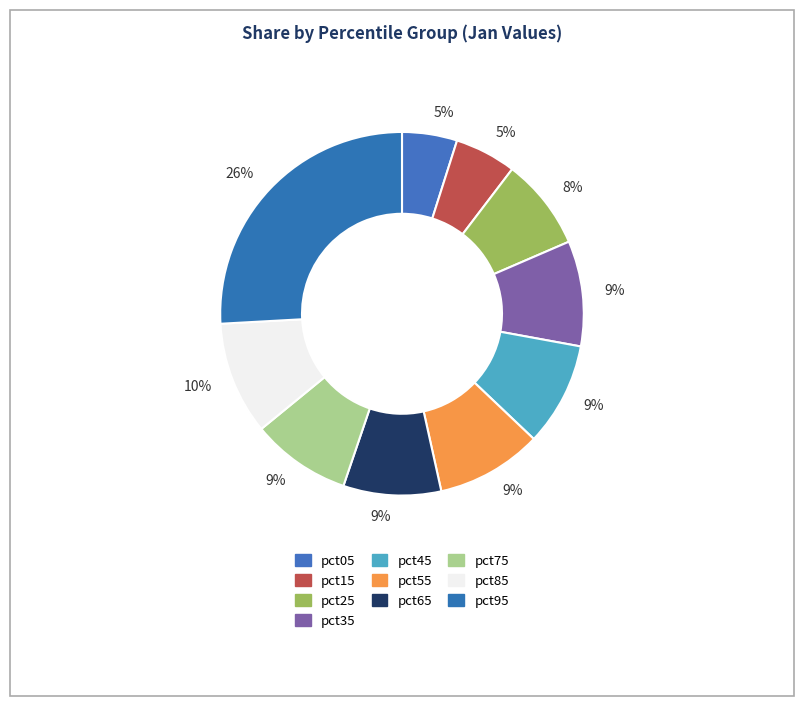

How many segments does this pie chart have?

10